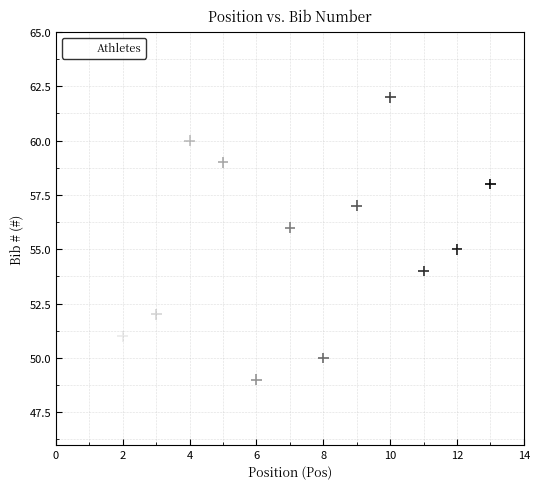

What is the range of X values (max minus min)?

12